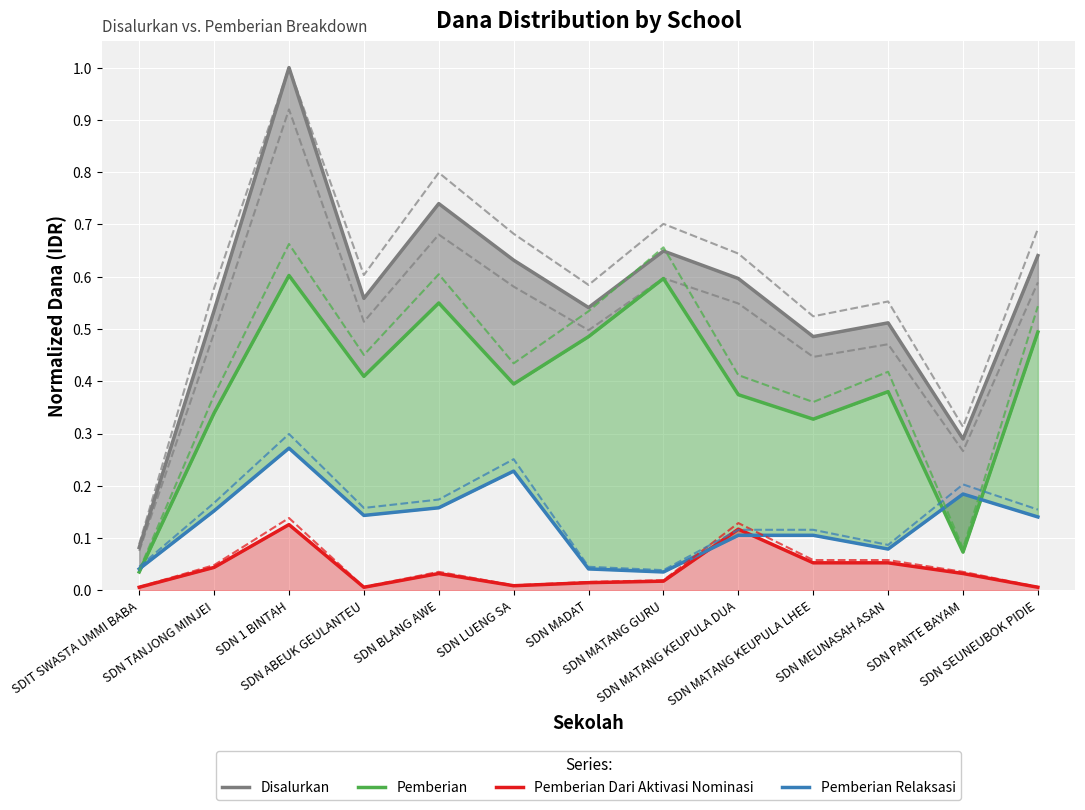

What is the sum of the Disalurkan values at SDN MEUNASAH ASAN and SDN LUENG SA?

1.1